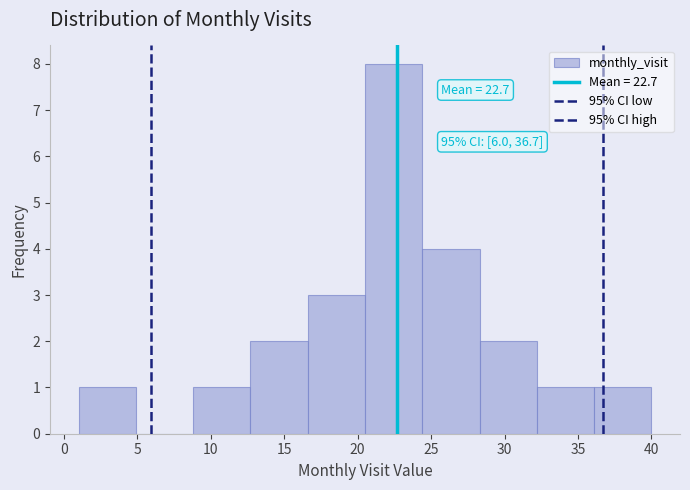

Which range on the x-axis has the tallest bar?

20.5 to 24.4